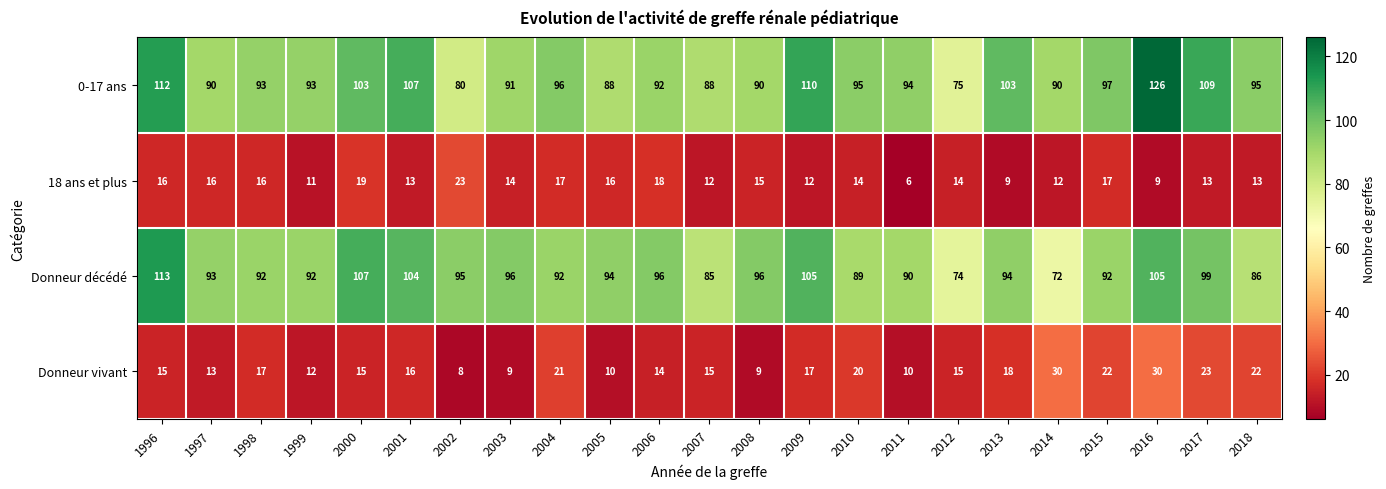

Is it true that Donneur vivant equals 15 at 1996?

True